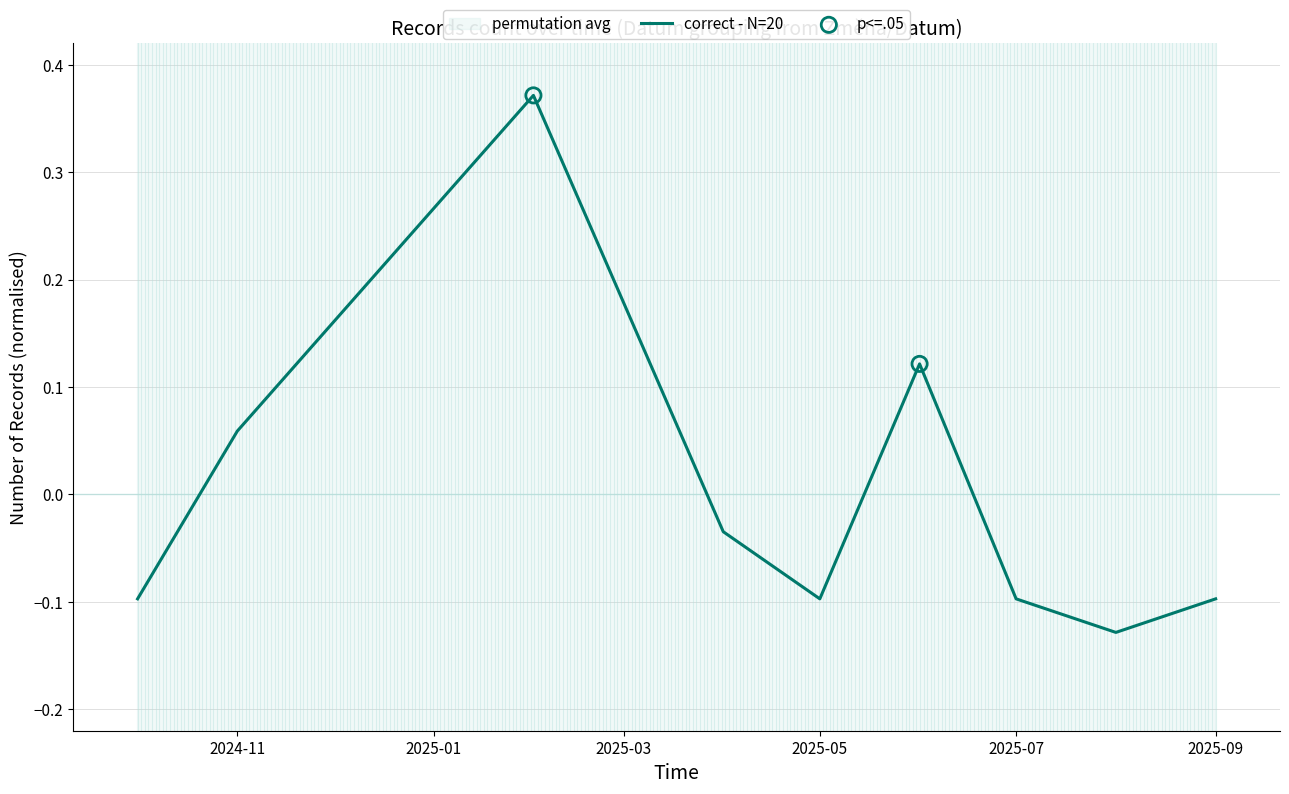

At which label does correct - N=20 first exceed 0?

2024-11